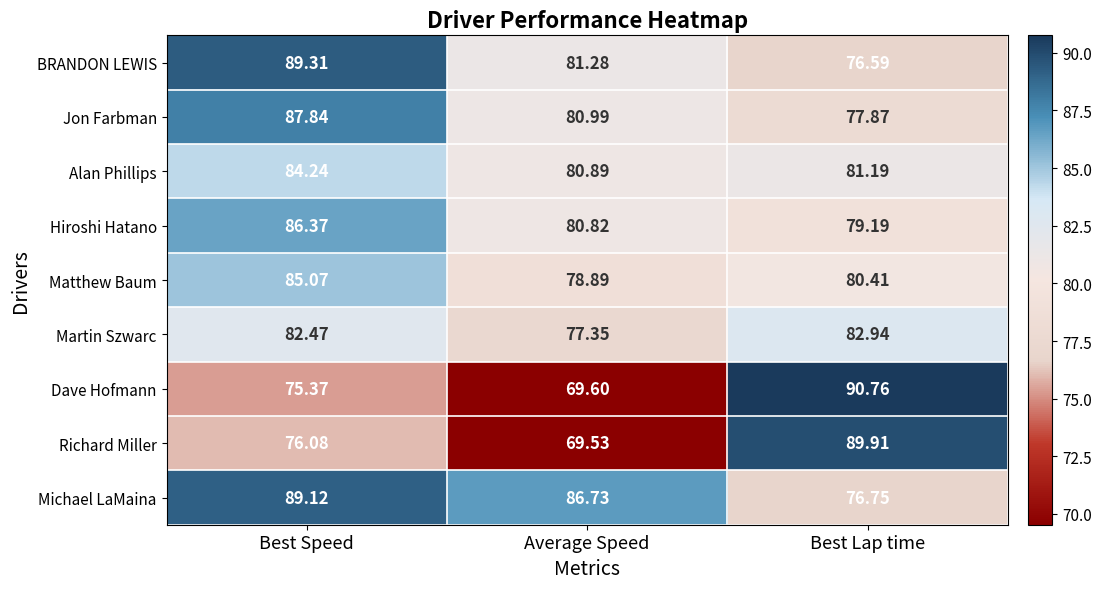

Where is Martin Szwarc nearest to the value 80?

Best Speed